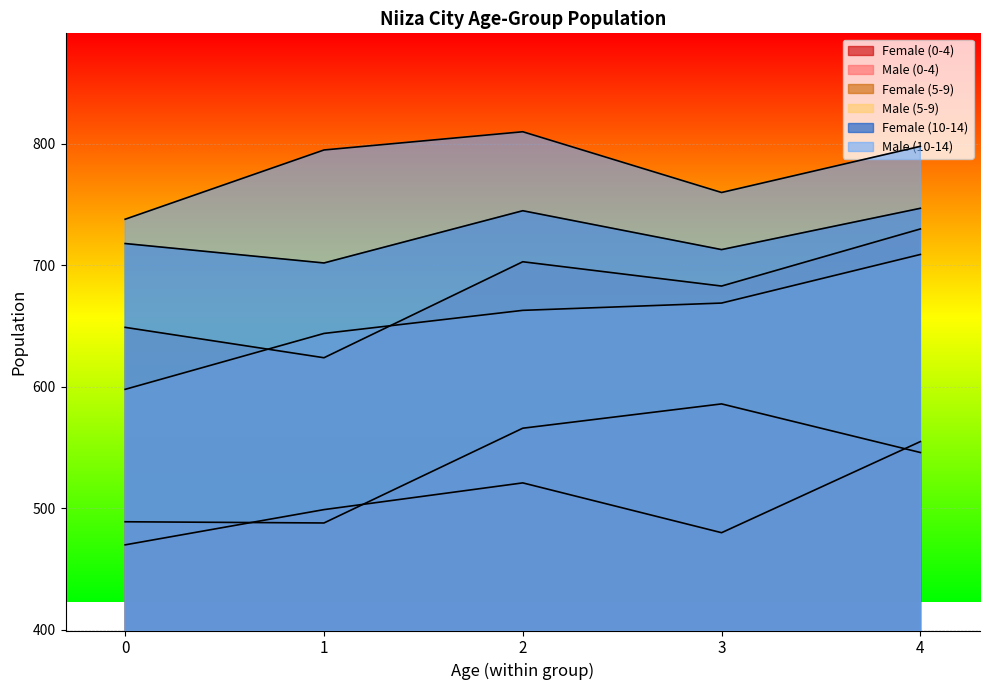

What is the sum of the Female (0-4) values at 3 and 2?

1001